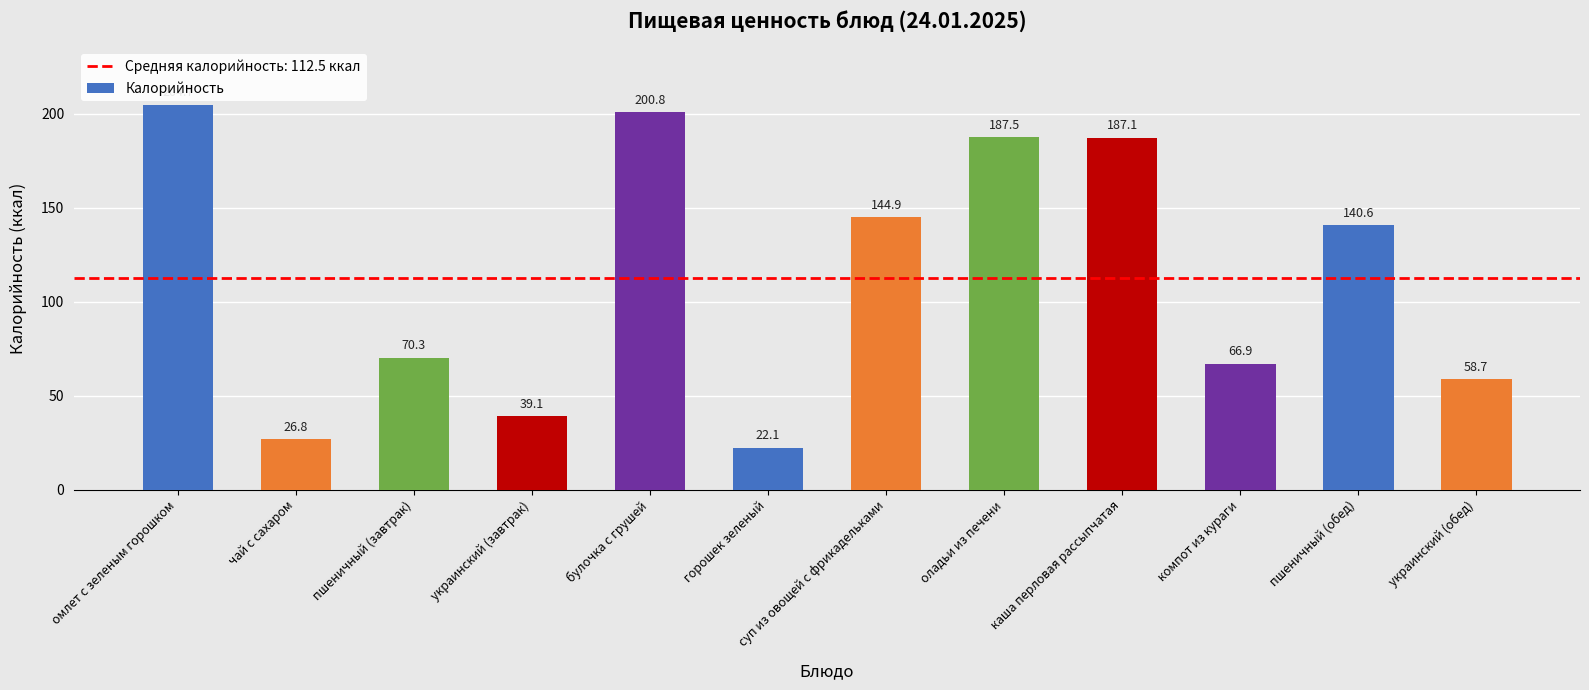

Reading left to right, list all the values displayed in this chart.

204.7	26.8	70.3	39.1	200.8	22.1	144.9	187.5	187.1	66.9	140.6	58.7